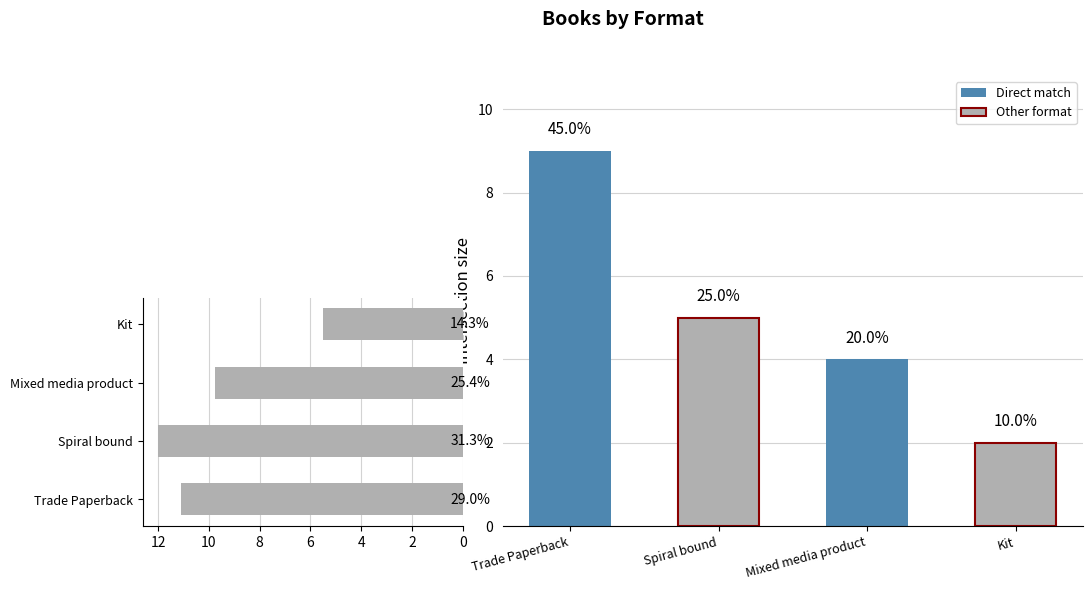

How many series are shown in this chart?

2